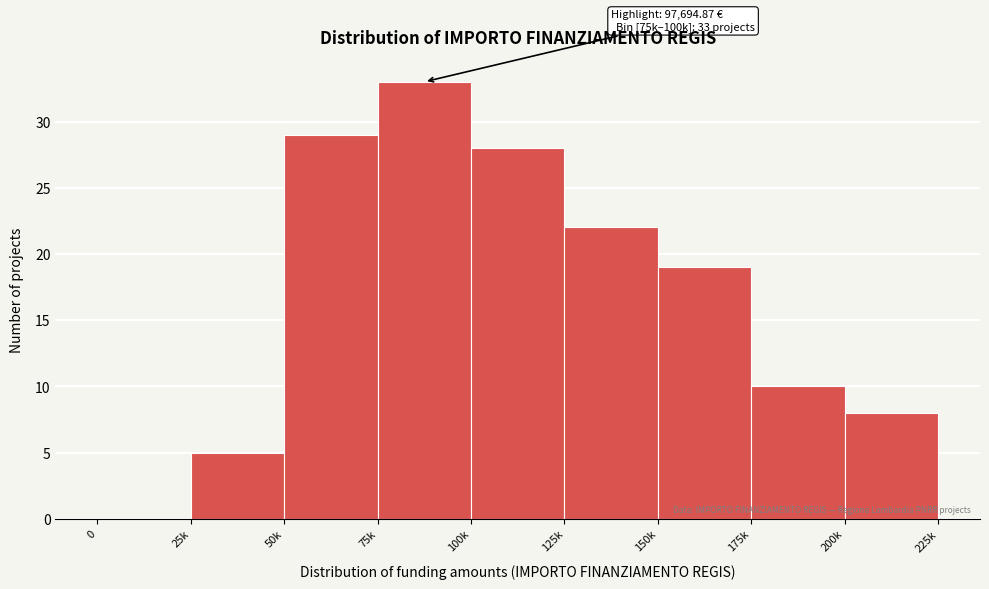

Reading right to left, transcribe all the data shown in this chart.

200k=8	175k=10	150k=19	125k=22	100k=28	75k=33	50k=29	25k=5	0=0